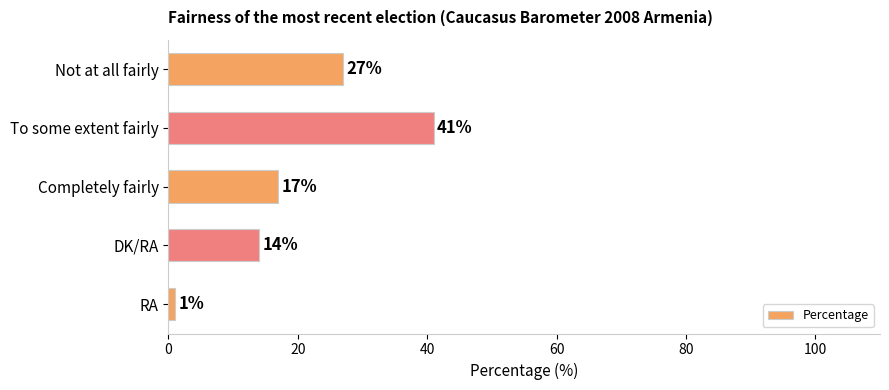

The value at Not at all fairly is 11. True or false?

False